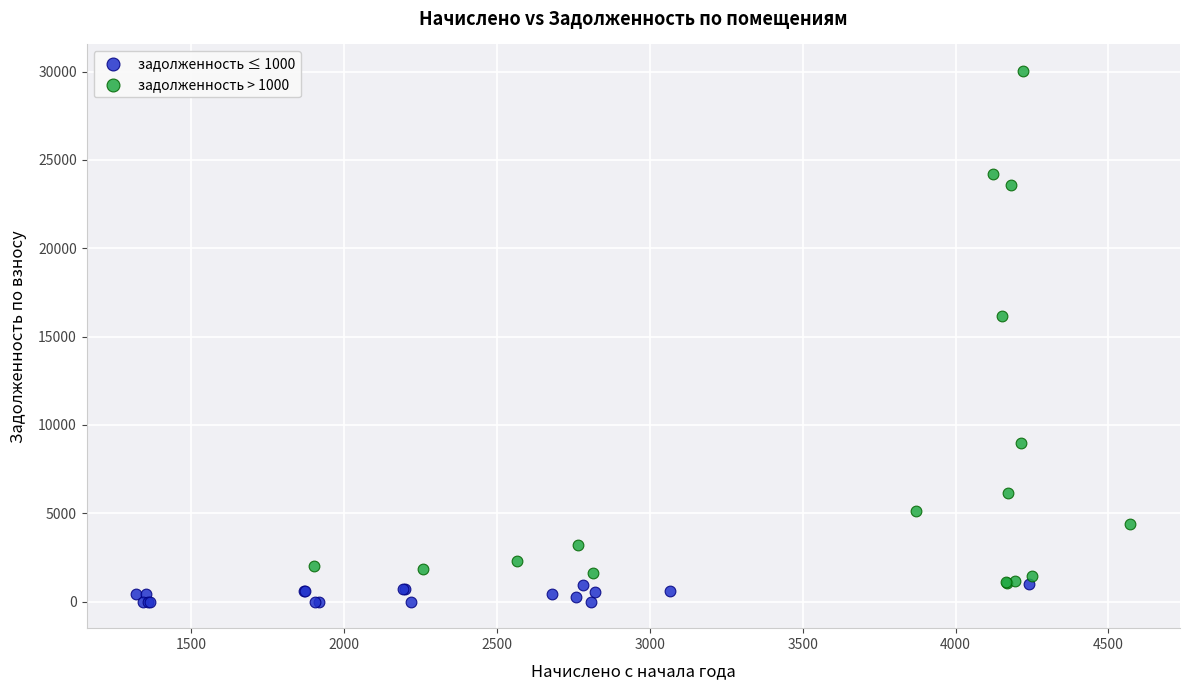

Which series has the widest spread of Y values?

задолженность > 1000